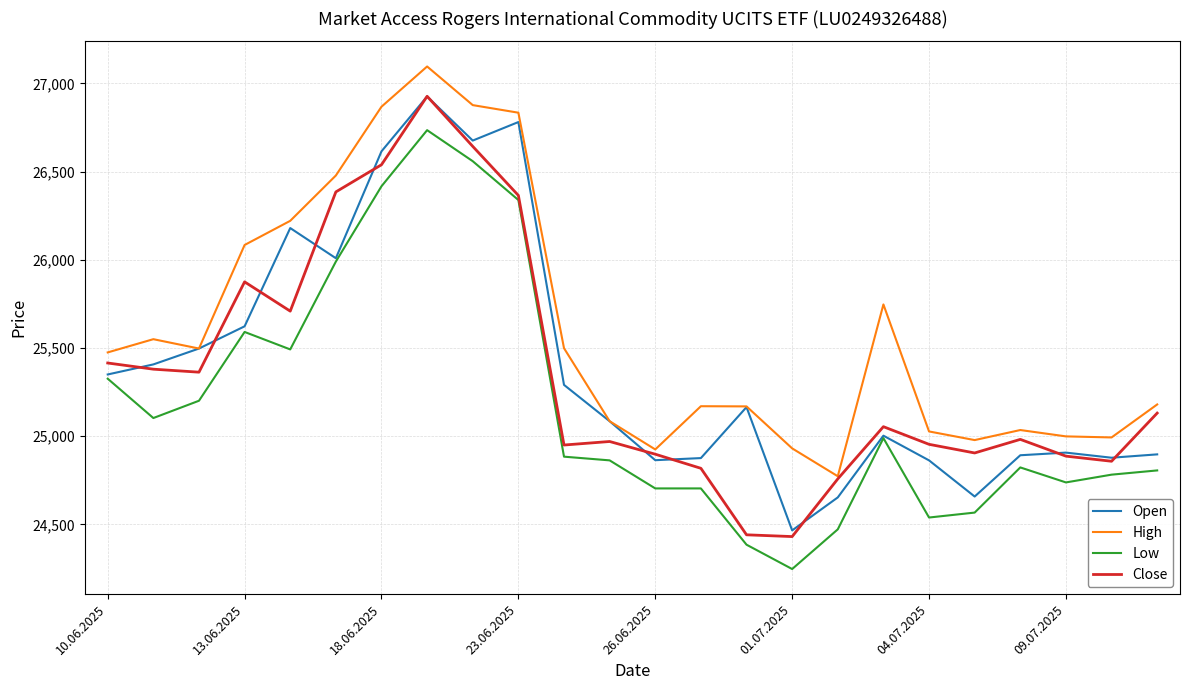

Which series has the widest spread of values?

Close